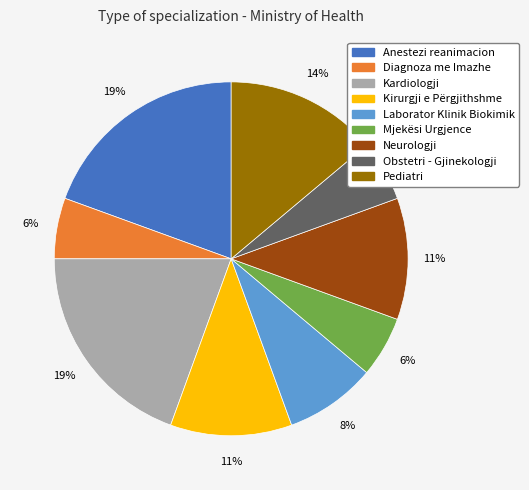

Is there any slice that represents more than half of the pie?

No